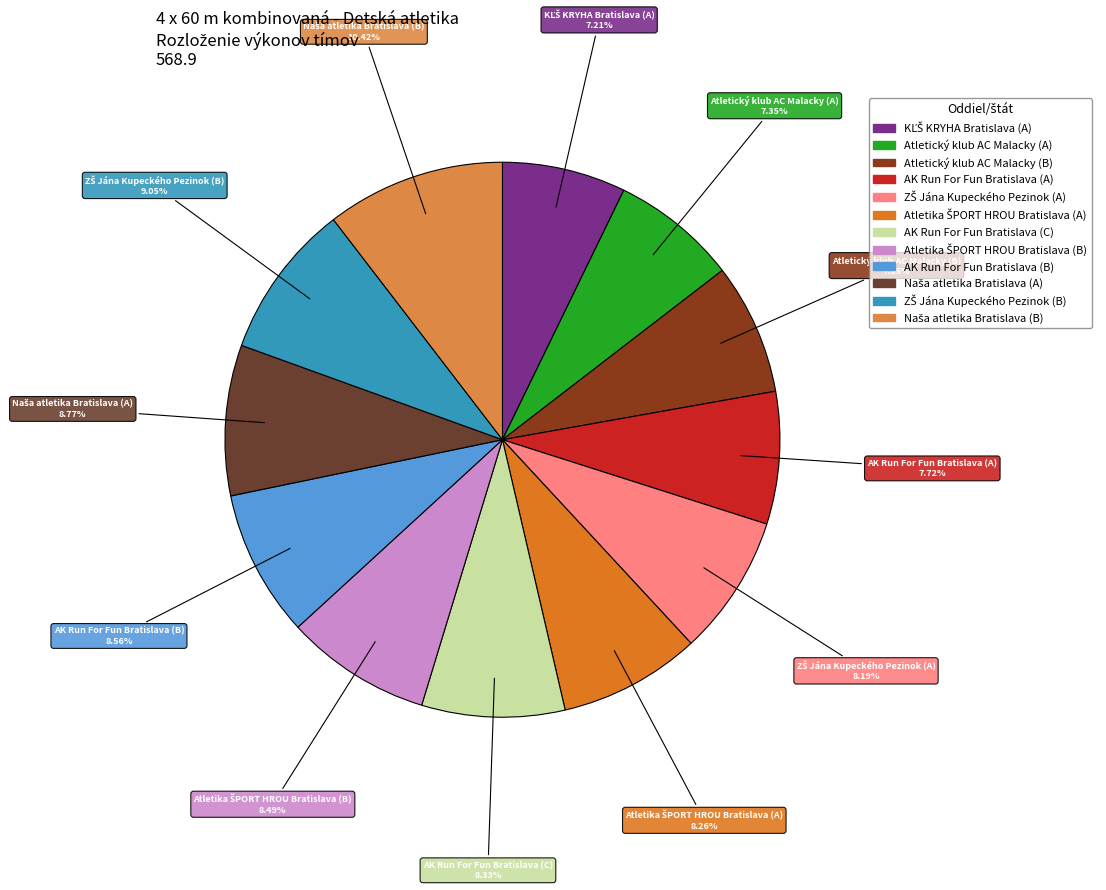

Is the sum of Atletický klub AC Malacky (A) and AK Run For Fun Bratislava (A) greater than half?

No